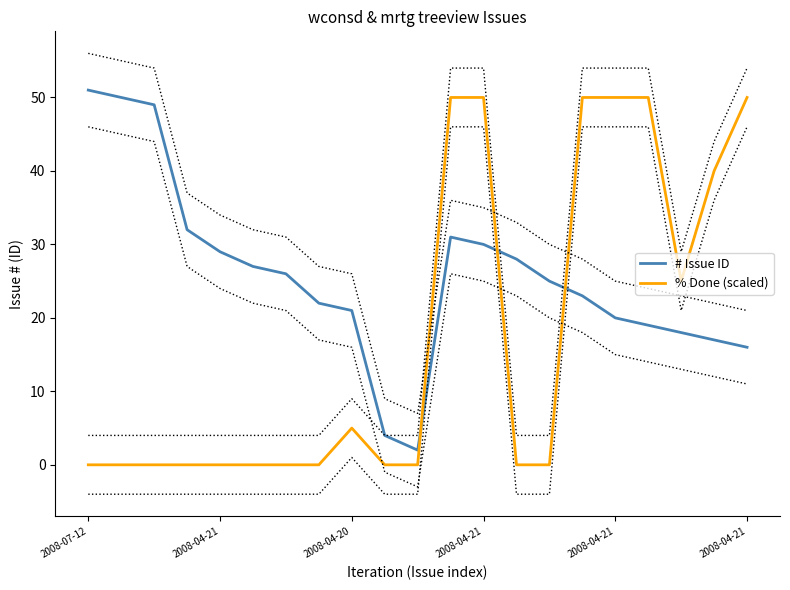

List the series in order of their peak value, highest first.

# Issue ID, % Done (scaled)